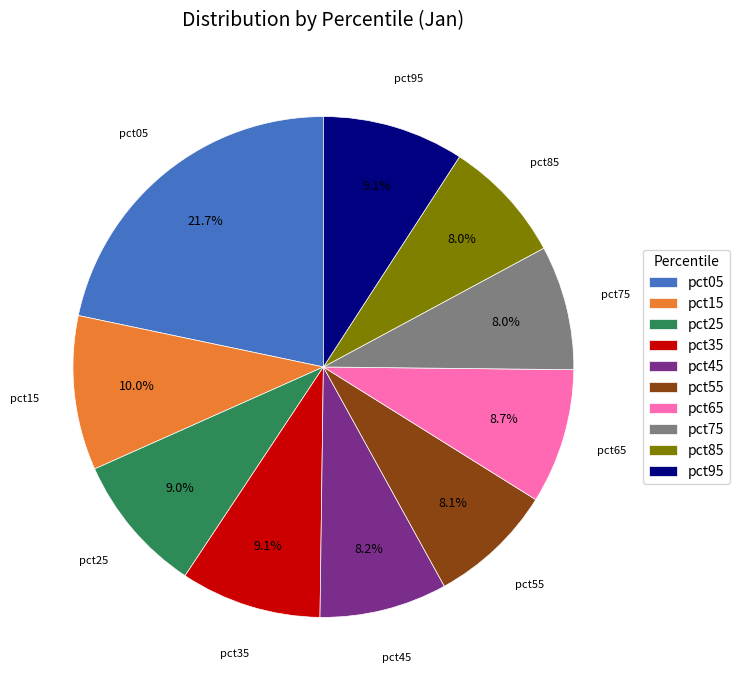

Does pct15 represent more than half of the total?

No